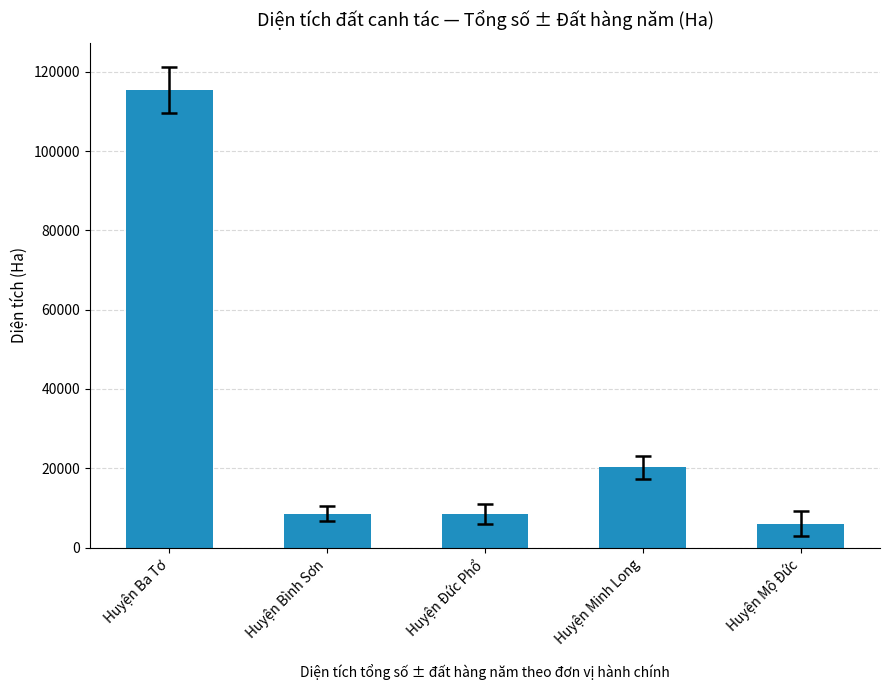

Are the bars grouped side by side (vs. stacked)?

No